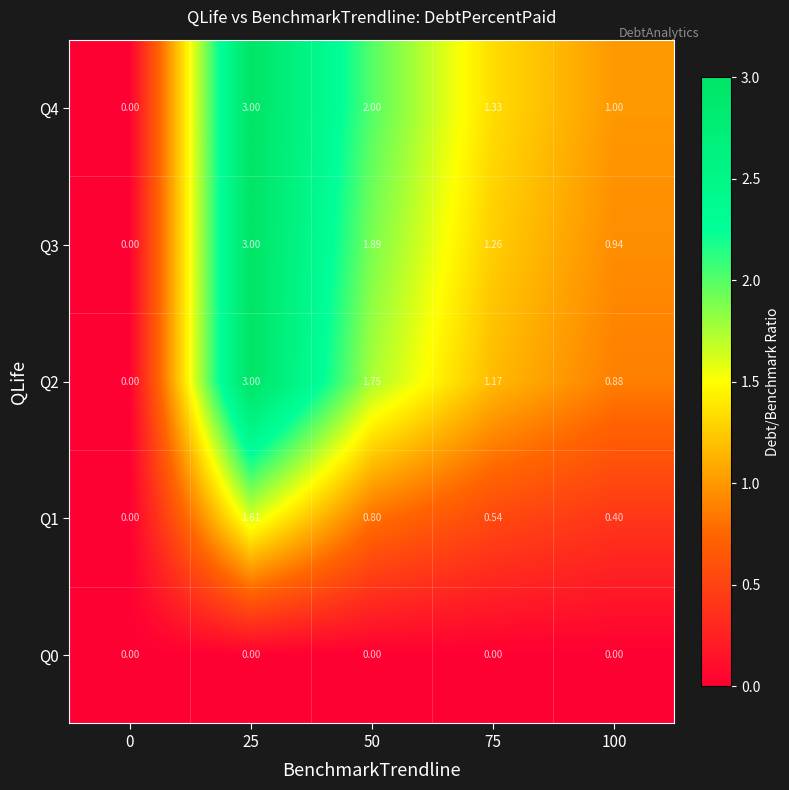

Which category has the highest value across all series?

25